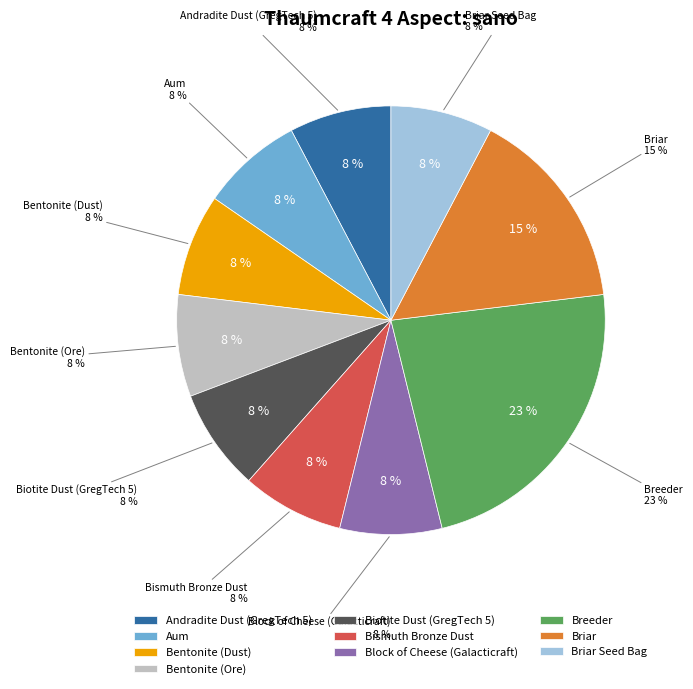

Does Briar Seed Bag account for over 50% of the chart?

No